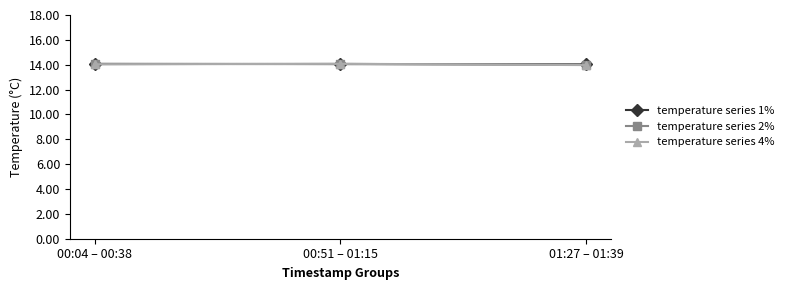

What is the label of the 1st point from the left?

00:04 – 00:38